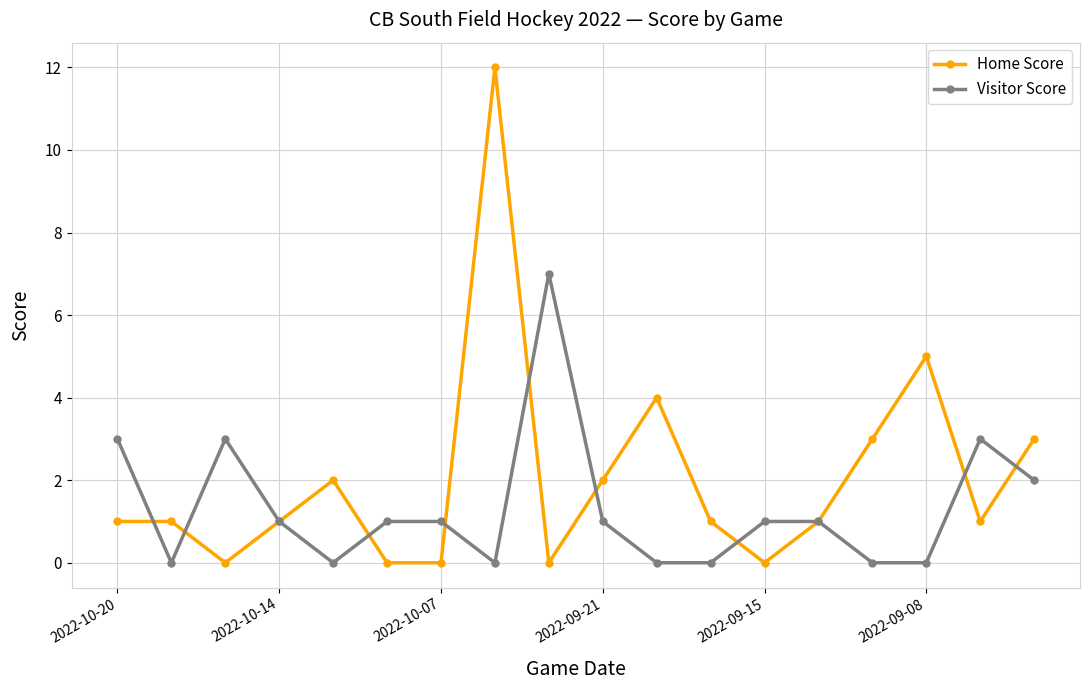

What is the maximum value shown in the chart?

12